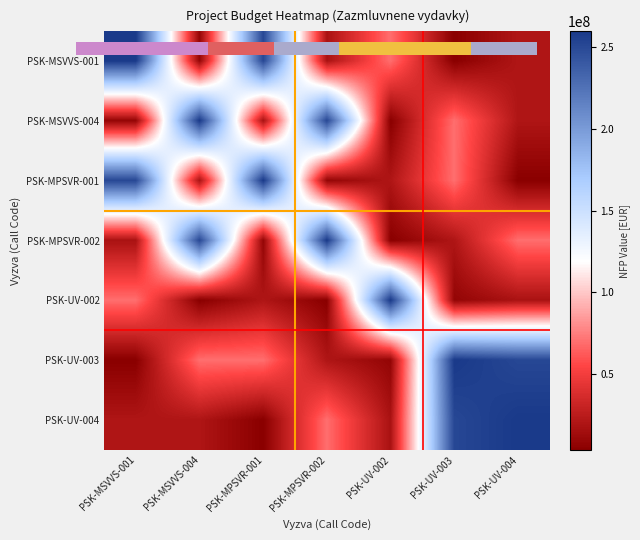

What is the spread (max minus min) of values at PSK-MSVVS-001?

255429717.9